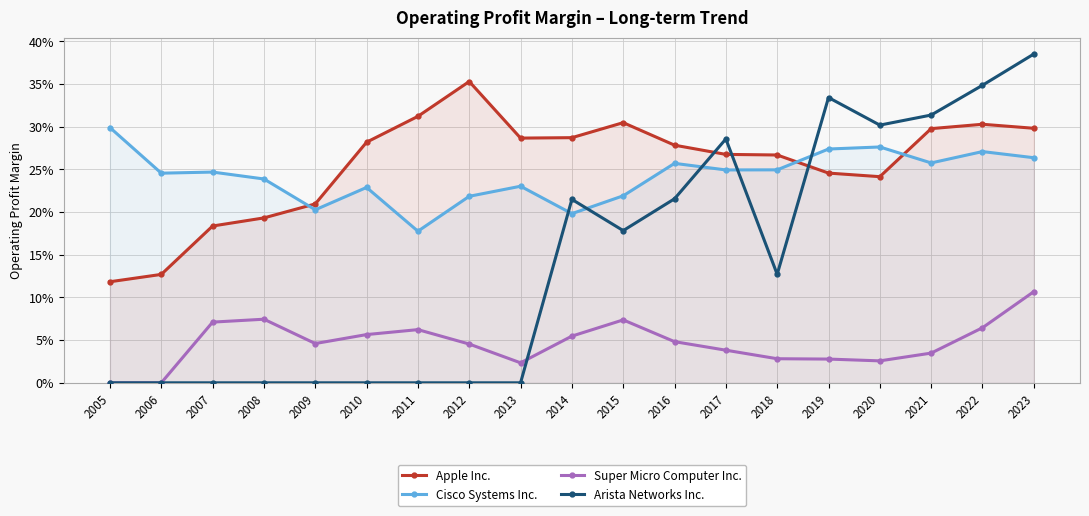

True or false: Super Micro Computer Inc. and Apple Inc. intersect in this chart.

False